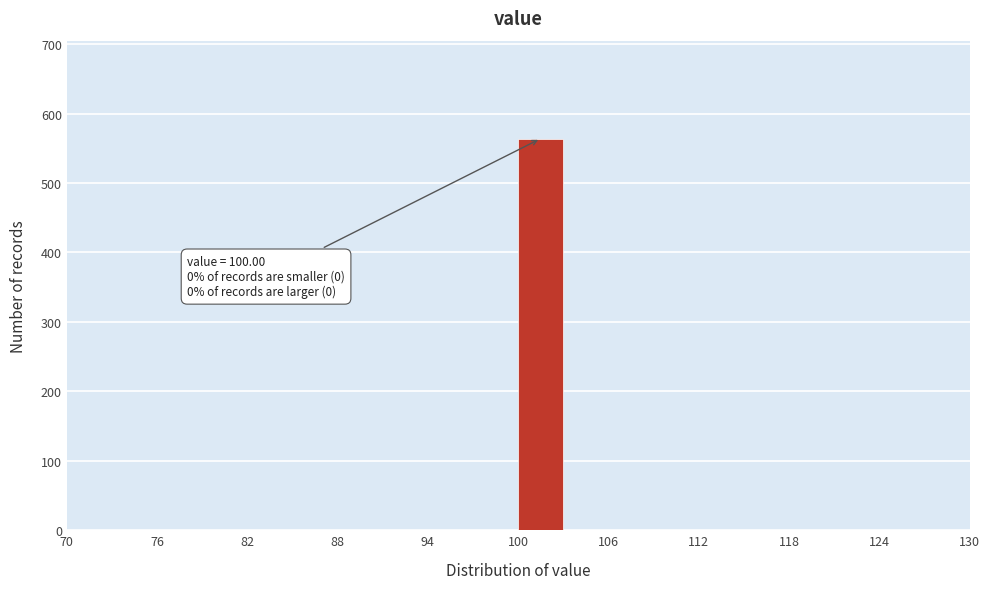

Around what value on the x-axis is the tallest bar? Give the approximate position of its centre, as read against the axis.

102